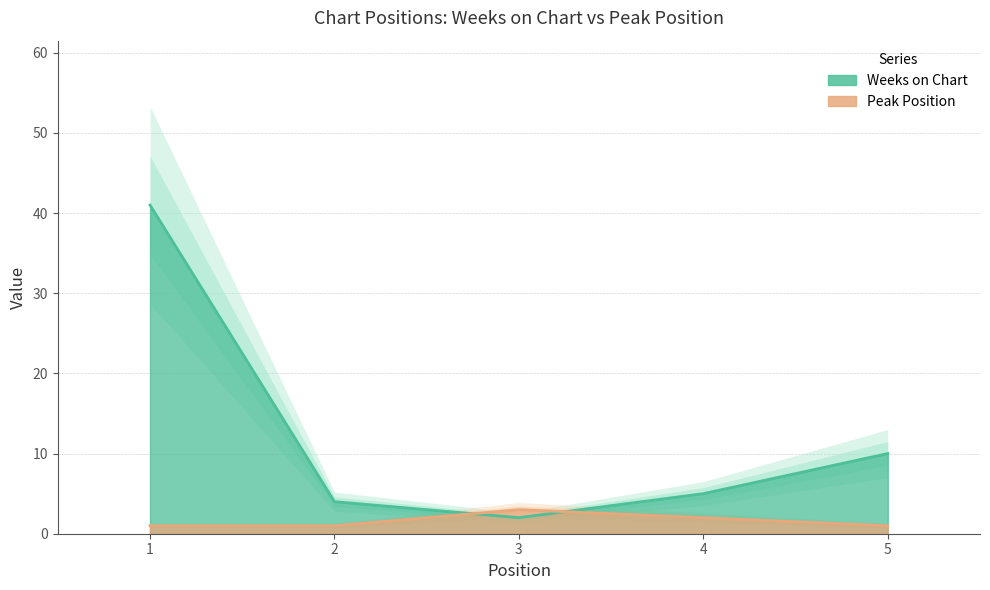

What is the value of the Weeks on Chart point at the 1st from the left?

41